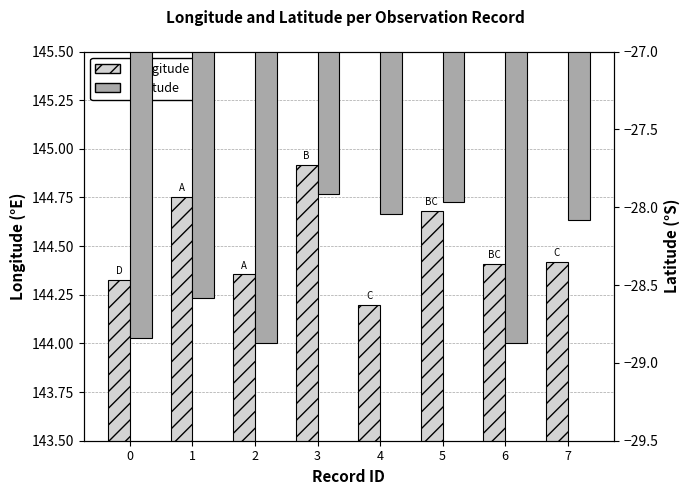

Where is Latitude nearest to the value -28?

5